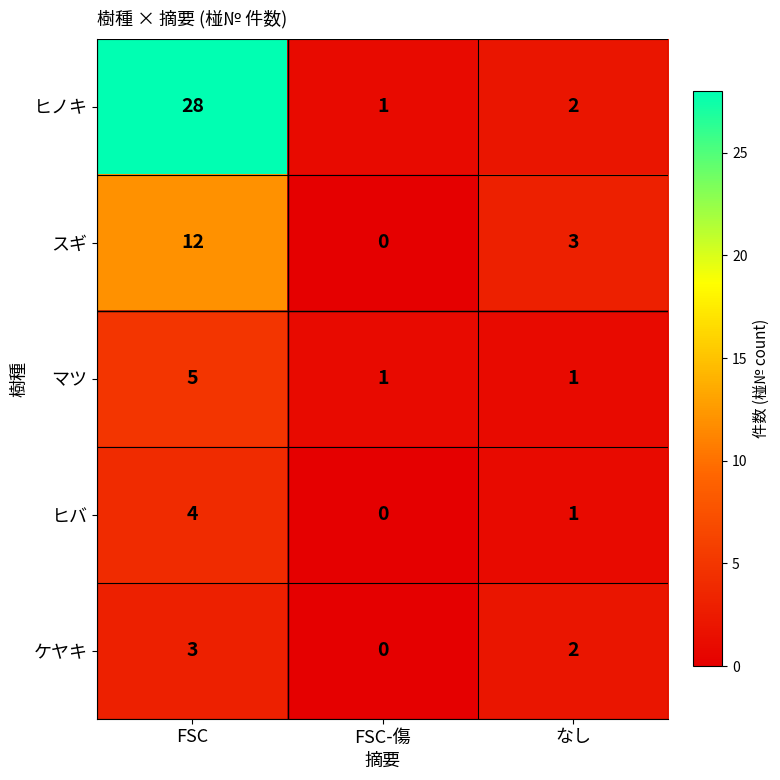

True or false: マツ has a value of 2 at FSC.

False